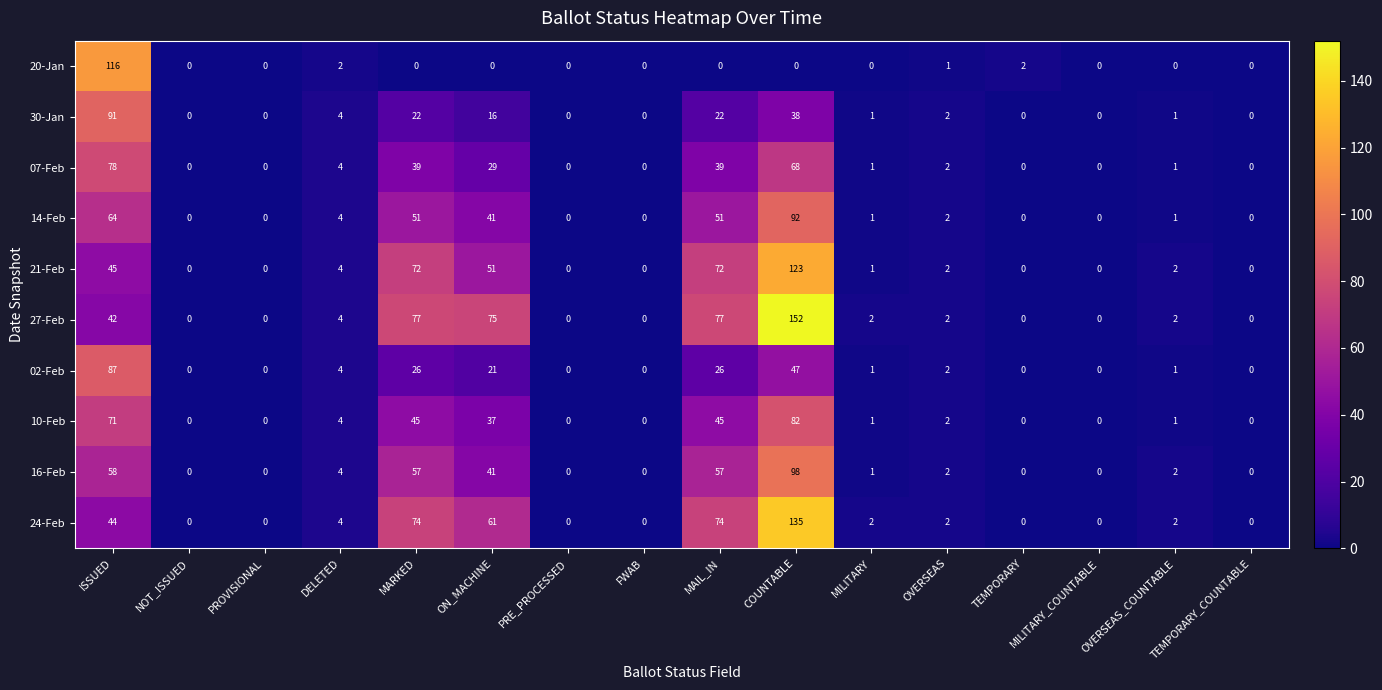

At which category is the sum across all series the highest?

COUNTABLE